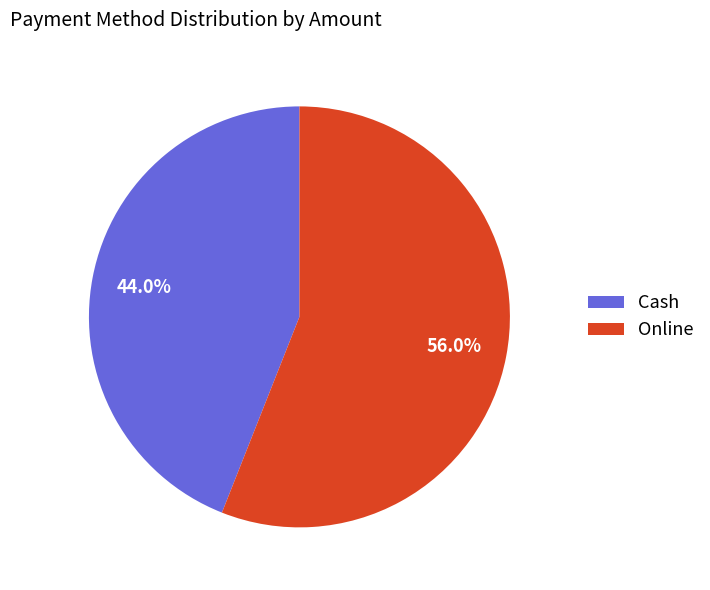

Which slice is the largest?

Online